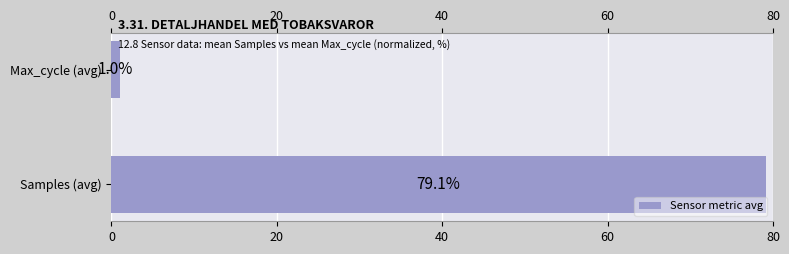

What is the ratio of the value at Samples (avg) to the value at Max_cycle (avg)?

79.0